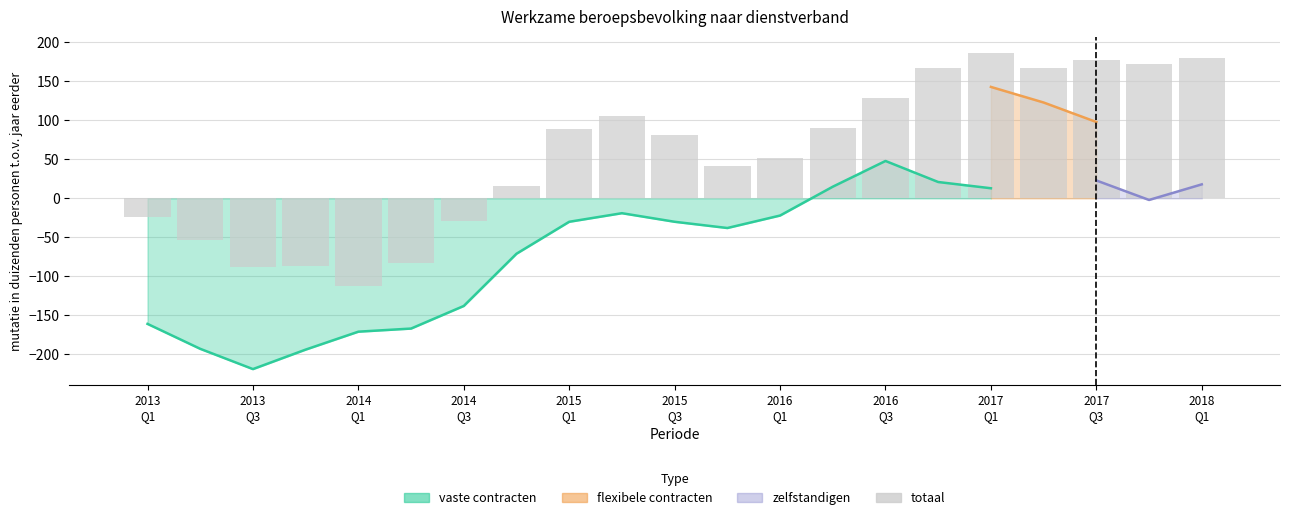

What is the greatest value displayed?

187